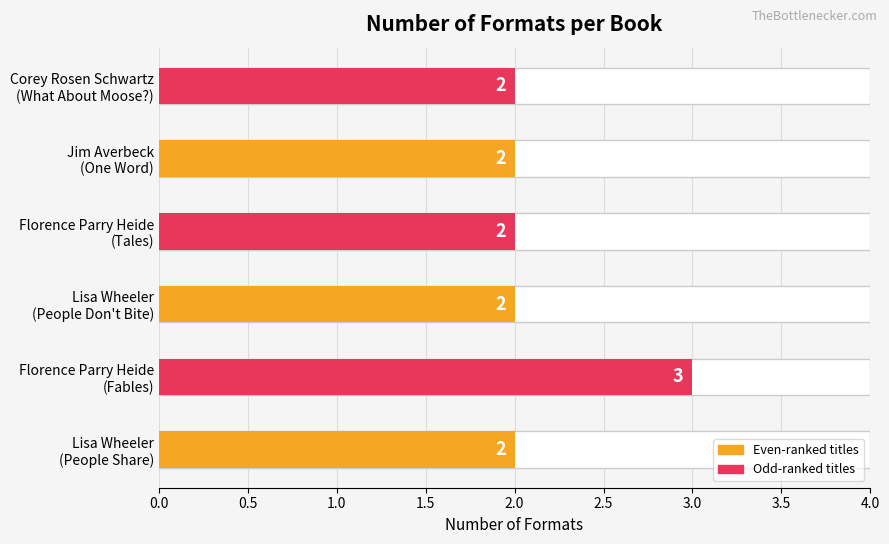

Which has a higher value, Corey Rosen Schwartz
(What About Moose?) or Jim Averbeck
(One Word)?

Corey Rosen Schwartz
(What About Moose?)